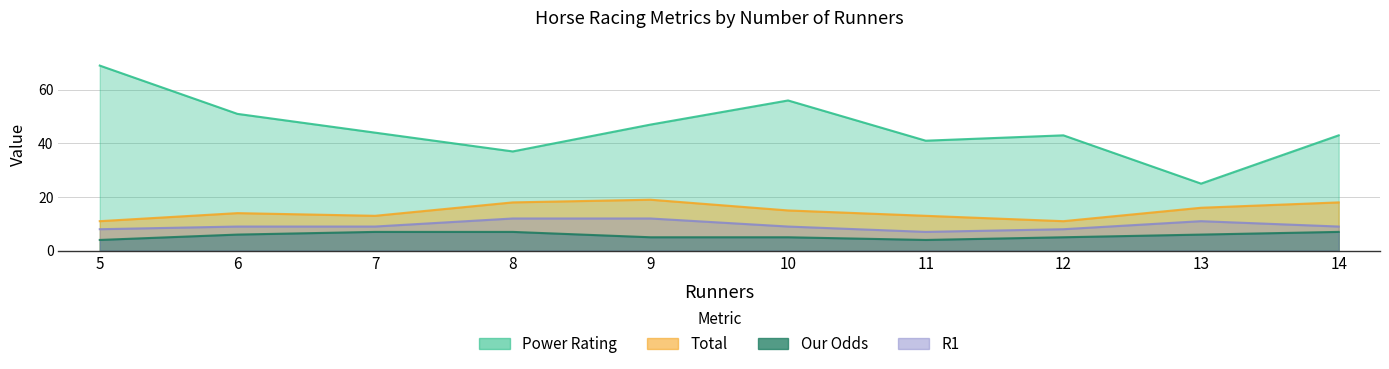

What is the highest value of the Our Odds series?

7